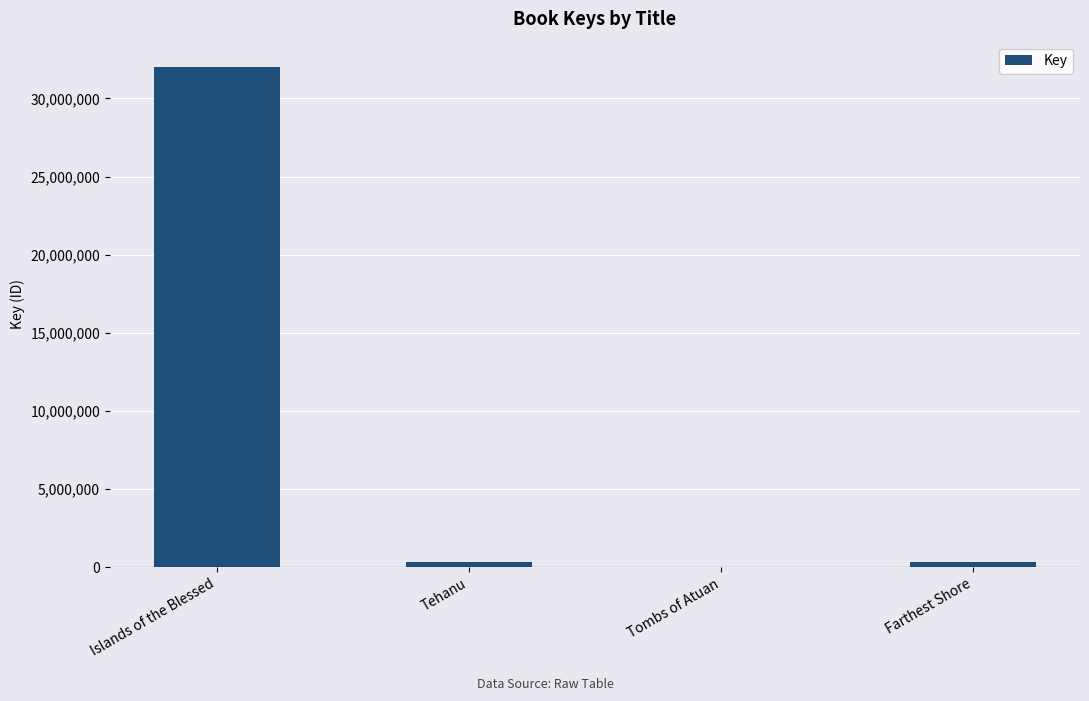

Where does the data first go above 332123?

Islands of the Blessed